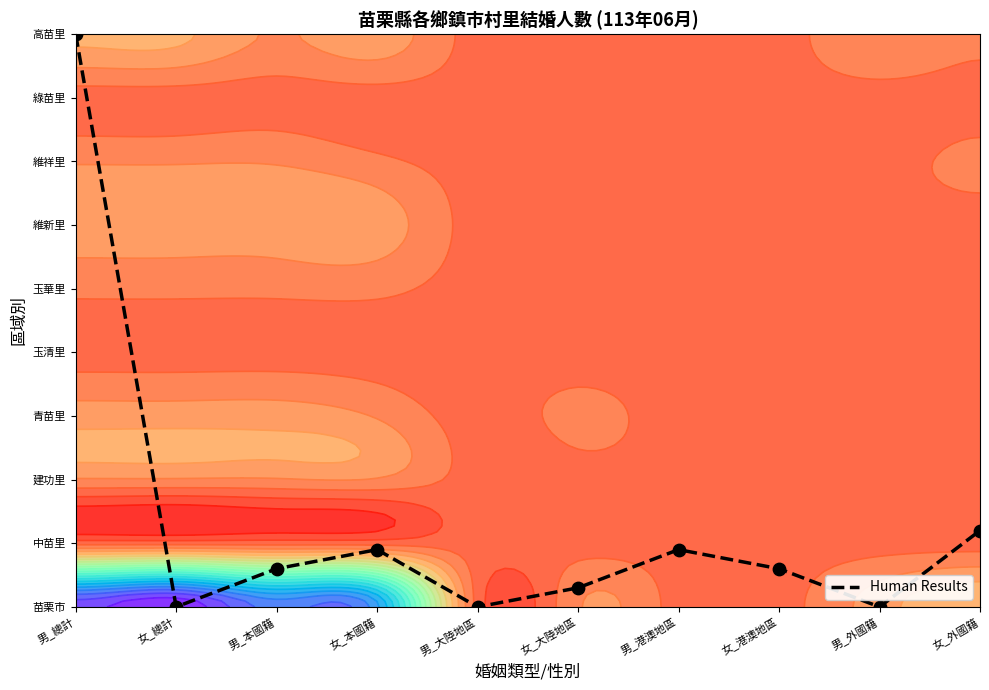

Reading left to right, transcribe all the data shown in this chart.

男_總計=9.0	女_總計=0.0	男_本國籍=0.6	女_本國籍=0.9	男_大陸地區=0.0	女_大陸地區=0.3	男_港澳地區=0.9	女_港澳地區=0.6	男_外國籍=0.0	女_外國籍=1.2